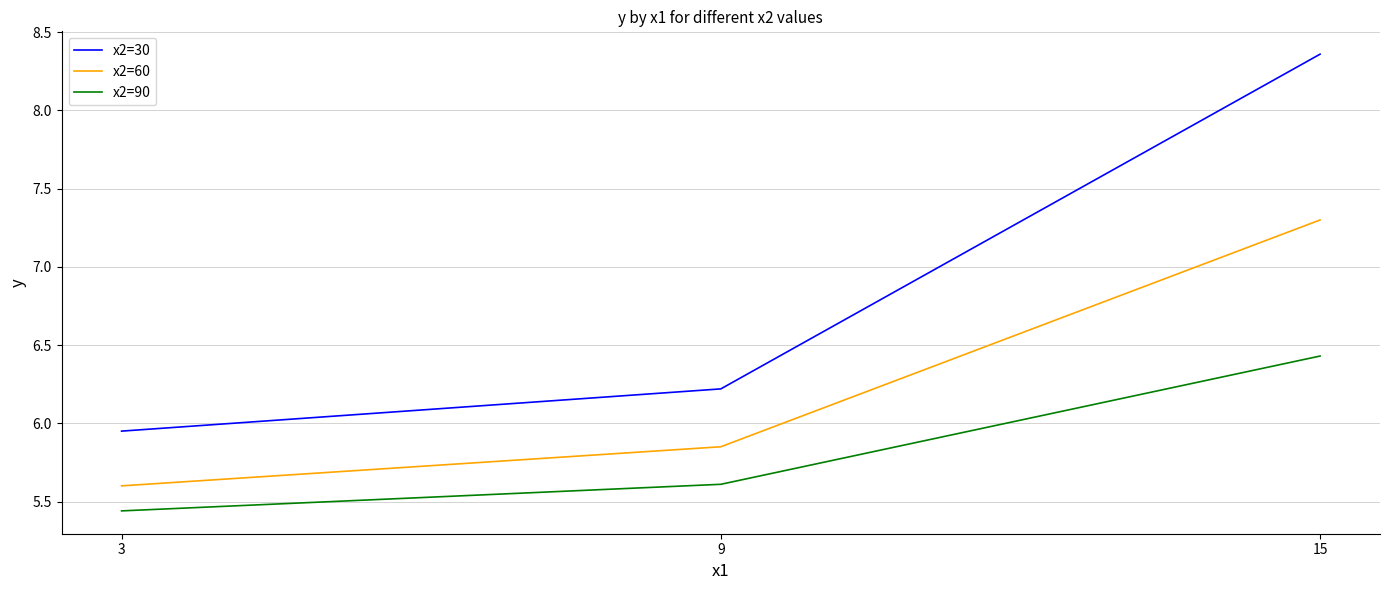

Rank the categories by x2=90 value from highest to lowest.

15, 9, 3